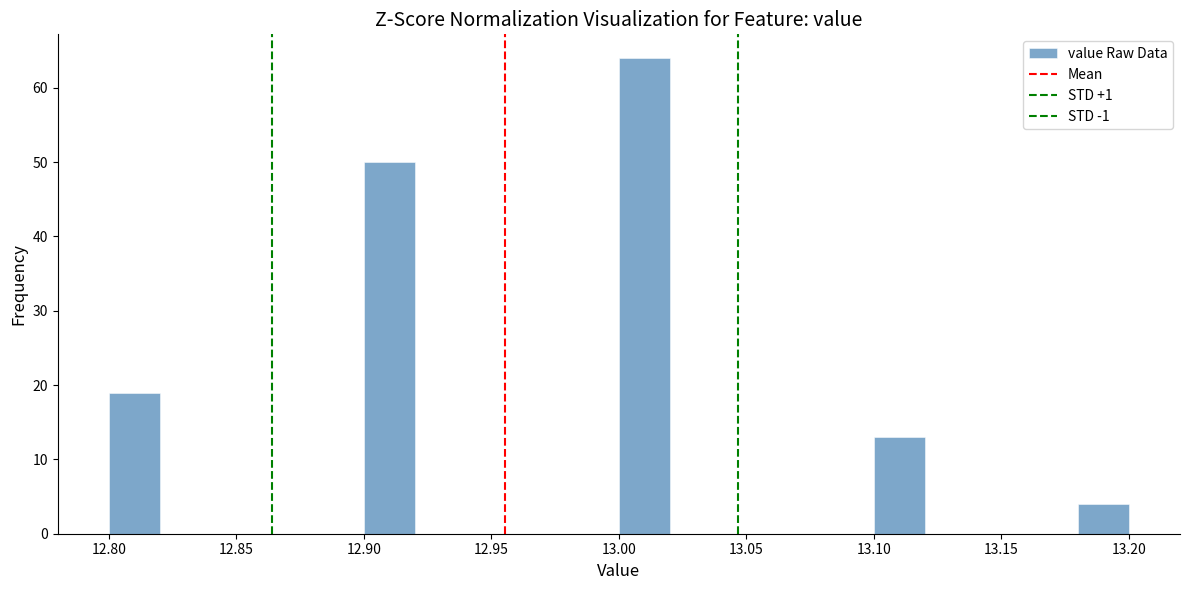

Reading left to right, list every bar in this chart as the range it spans on the x-axis followed by its height. The values are not printed on the chart, so give them approximately, as read against the axis.

12.80 to 12.82: 19
12.82 to 12.84: 0
12.84 to 12.86: 0
12.86 to 12.88: 0
12.88 to 12.90: 0
12.90 to 12.92: 50
12.92 to 12.94: 0
12.94 to 12.96: 0
12.96 to 12.98: 0
12.98 to 13.00: 0
13.00 to 13.02: 64
13.02 to 13.04: 0
13.04 to 13.06: 0
13.06 to 13.08: 0
13.08 to 13.10: 0
13.10 to 13.12: 13
13.12 to 13.14: 0
13.14 to 13.16: 0
13.16 to 13.18: 0
13.18 to 13.20: 4